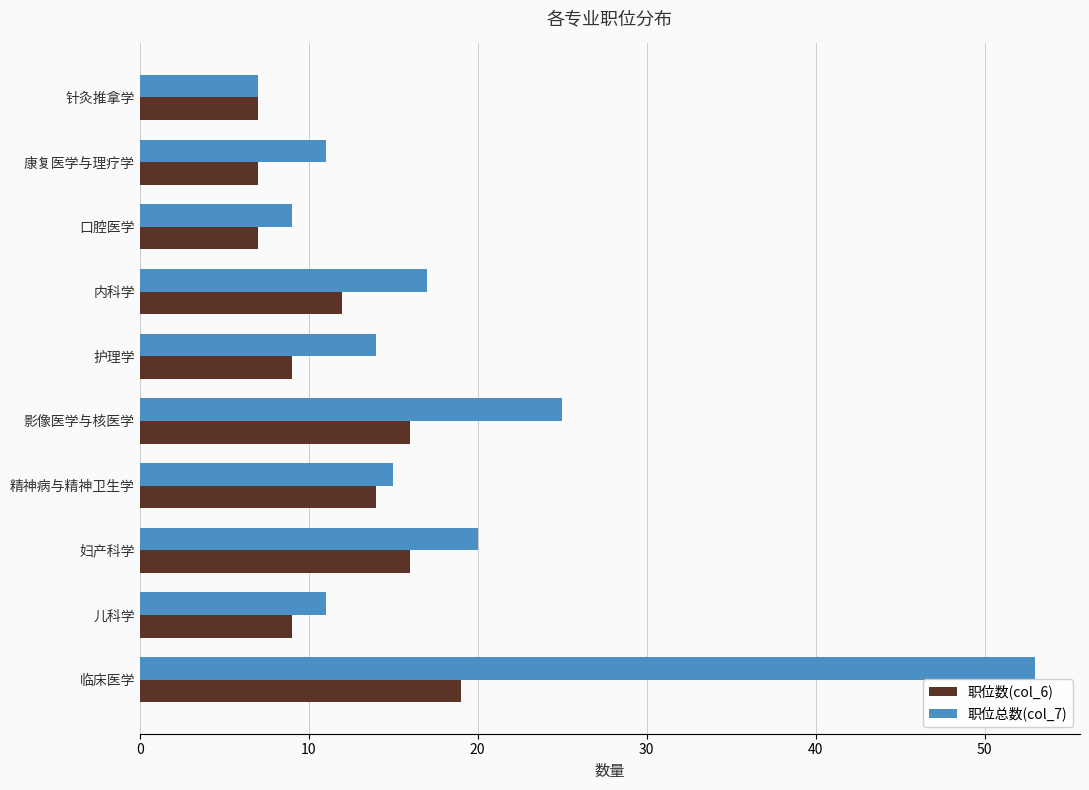

The 职位总数(col_7) series shows 53 at 临床医学. True or false?

True